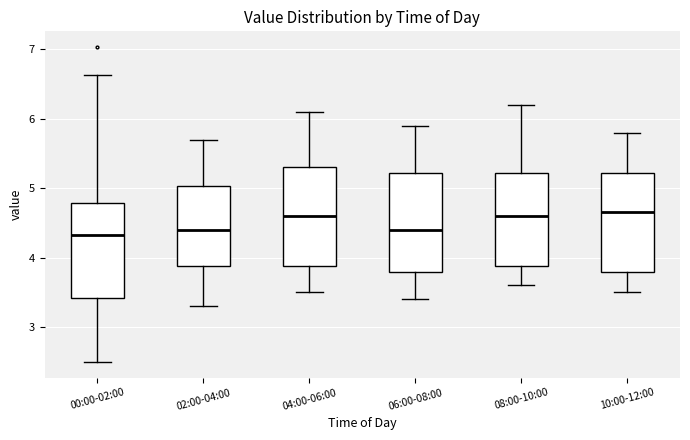

Where does the upper whisker of the box for 08:00-10:00 end on the y-axis? The values are not printed on the chart, so give them approximately, as read against the axis.

6.2